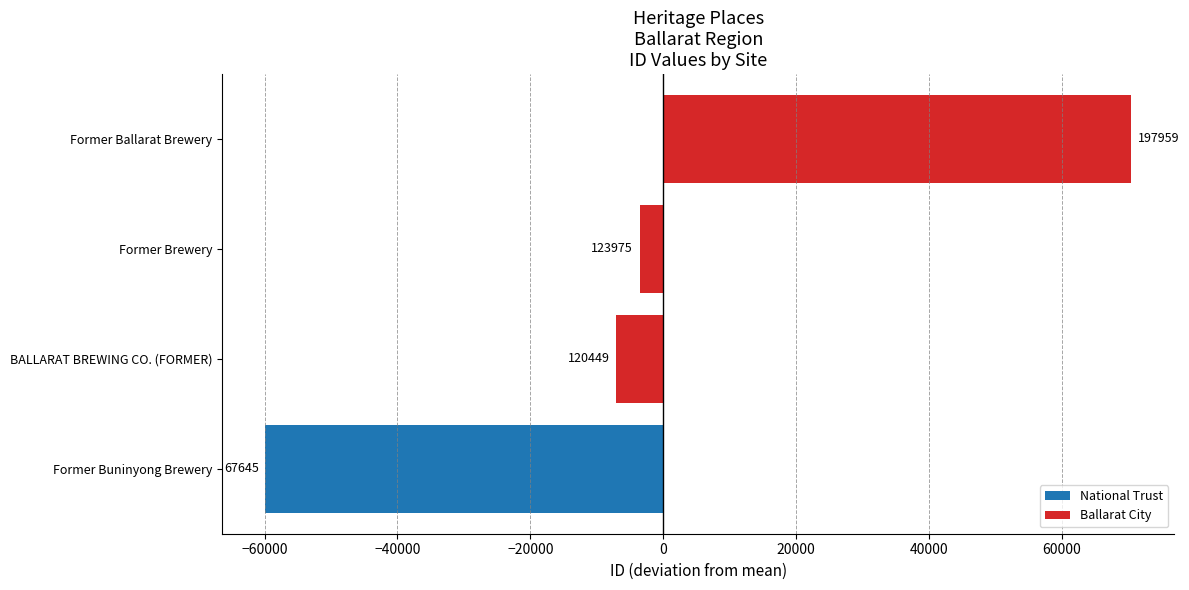

What is the difference between the maximum and minimum values?

130314